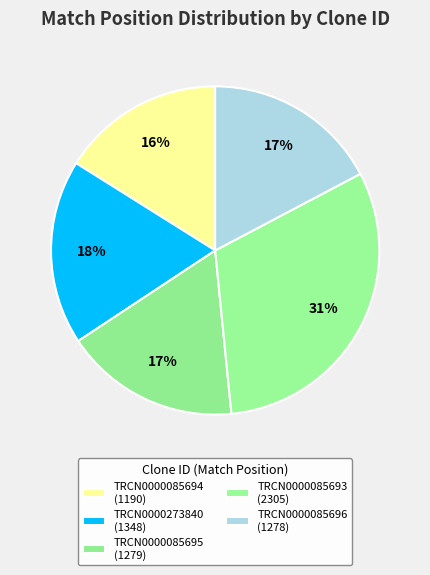

What is the change in value from TRCN0000085695 to TRCN0000085693?

+1026